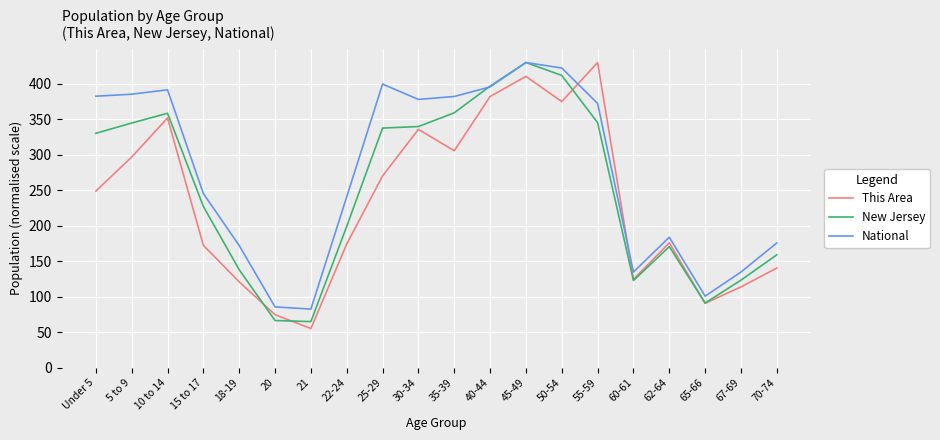

Which series has the largest total across all categories?

National